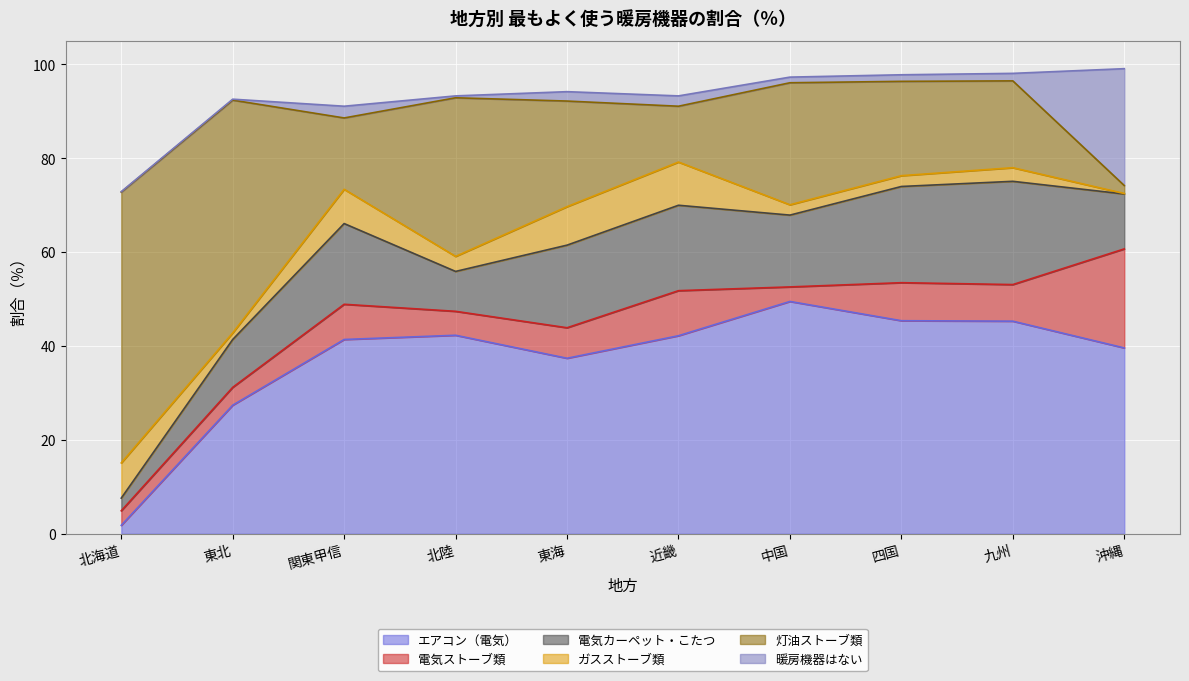

What is the label of the 2nd point from the right?

九州